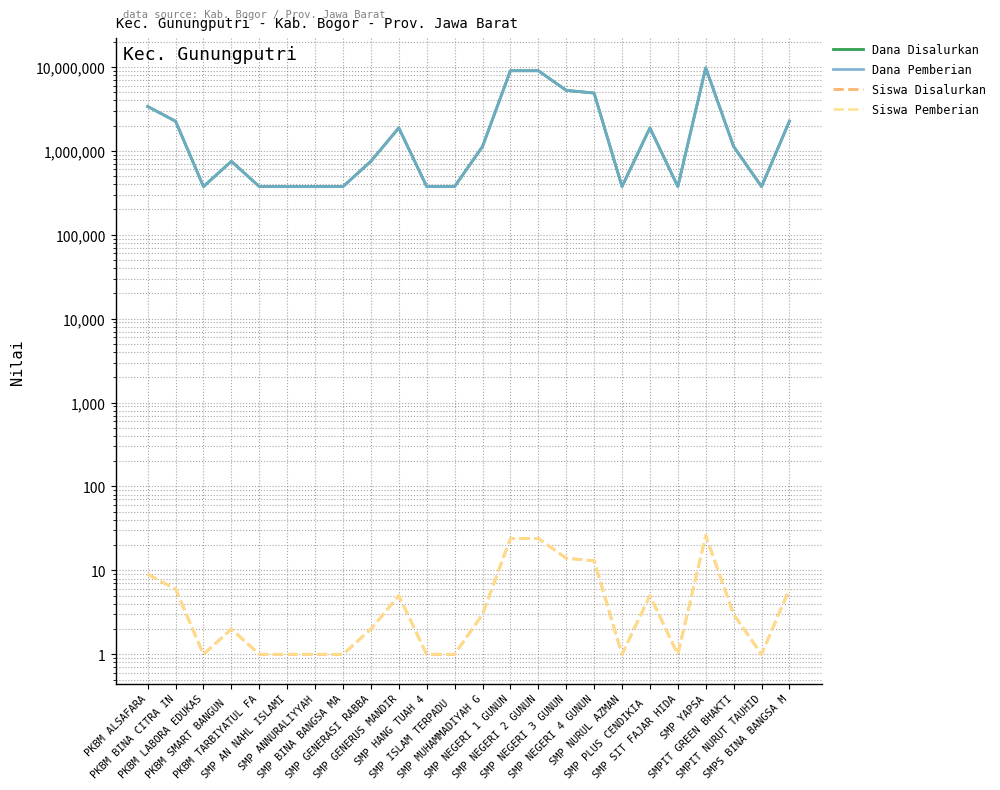

True or false: Dana Pemberian and Siswa Disalurkan cross at least once.

False